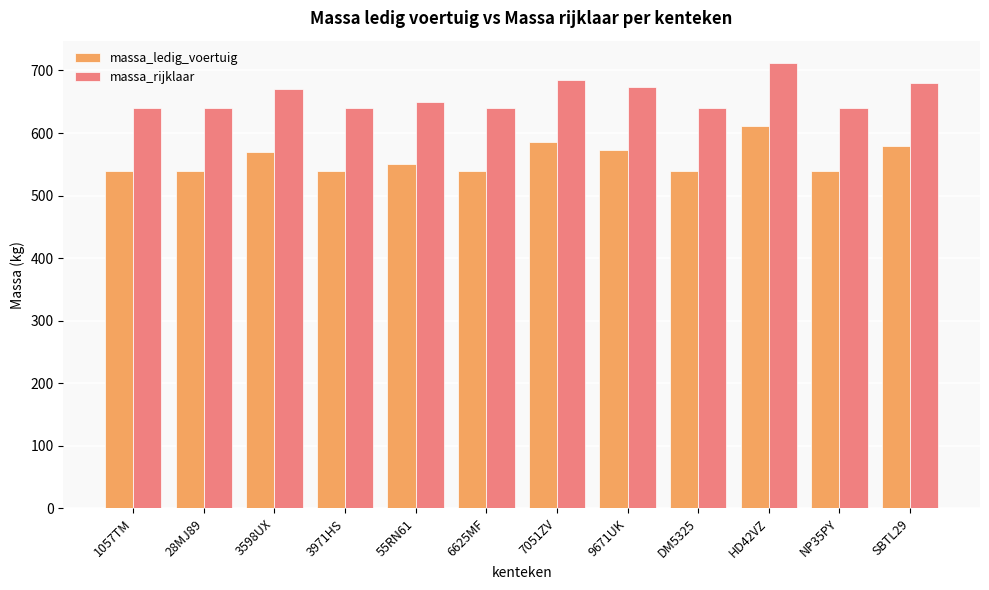

What is the lowest value of the massa_rijklaar series?

640